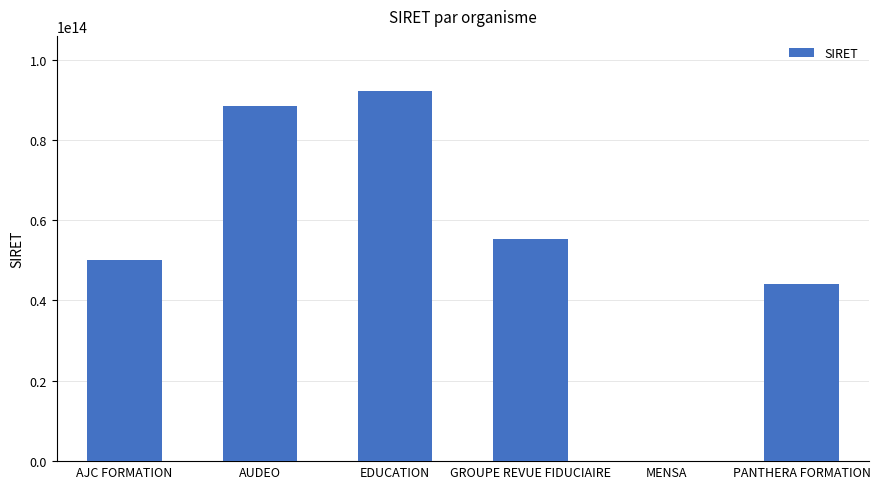

Between GROUPE REVUE FIDUCIAIRE and EDUCATION, which is larger?

EDUCATION